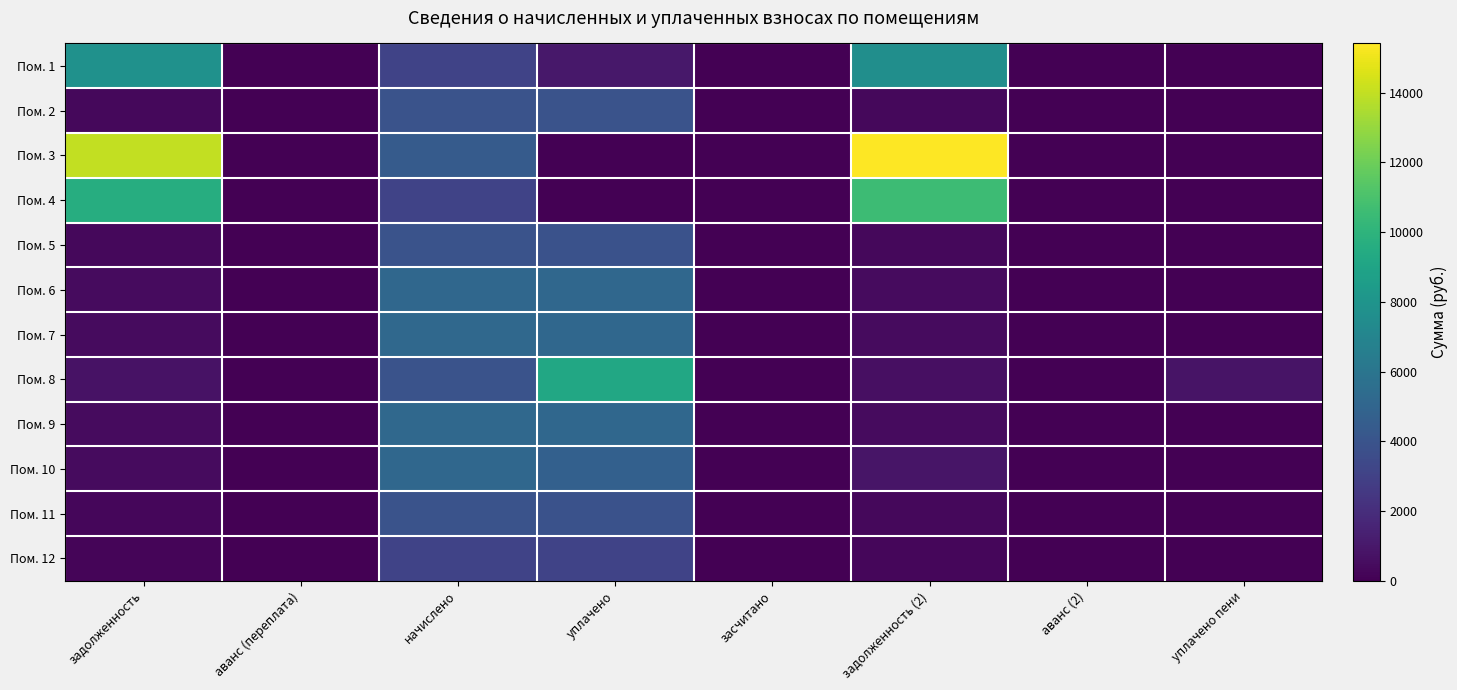

How many categories are shown in the chart?

8